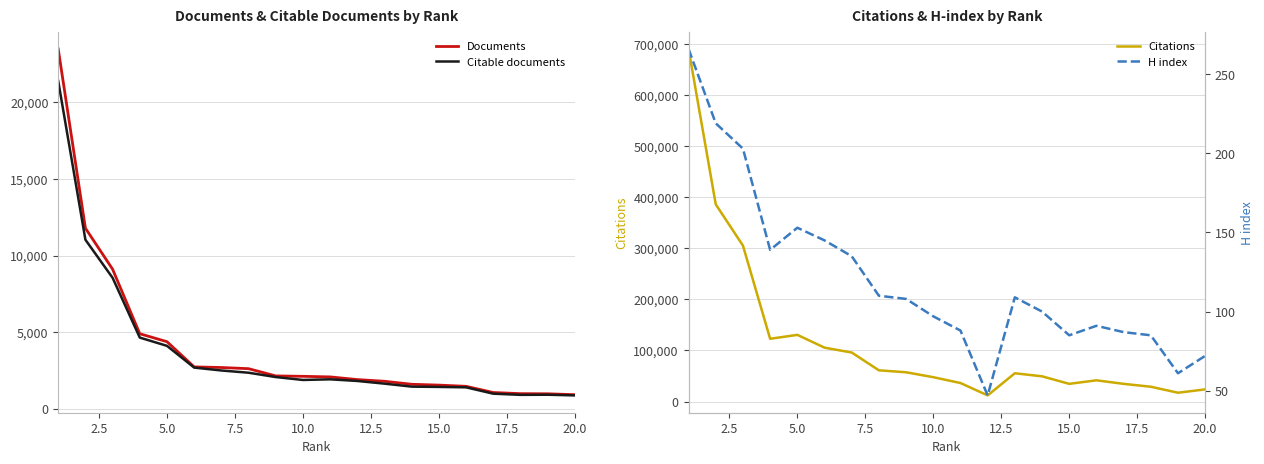

How many distinct data groups are displayed?

4